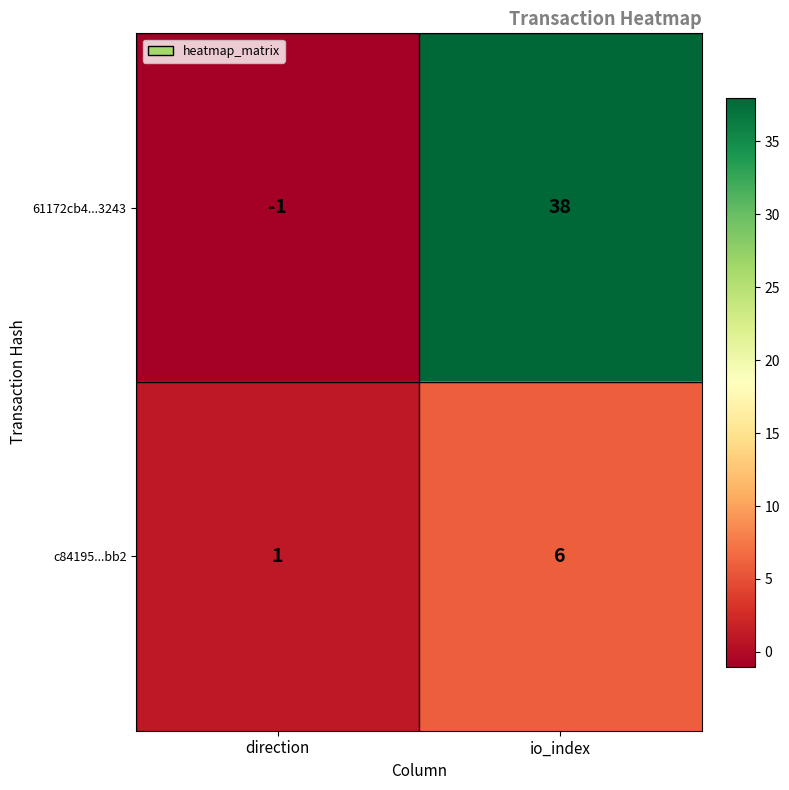

What is the sum of the 61172cb4...3243 values at io_index and direction?

37